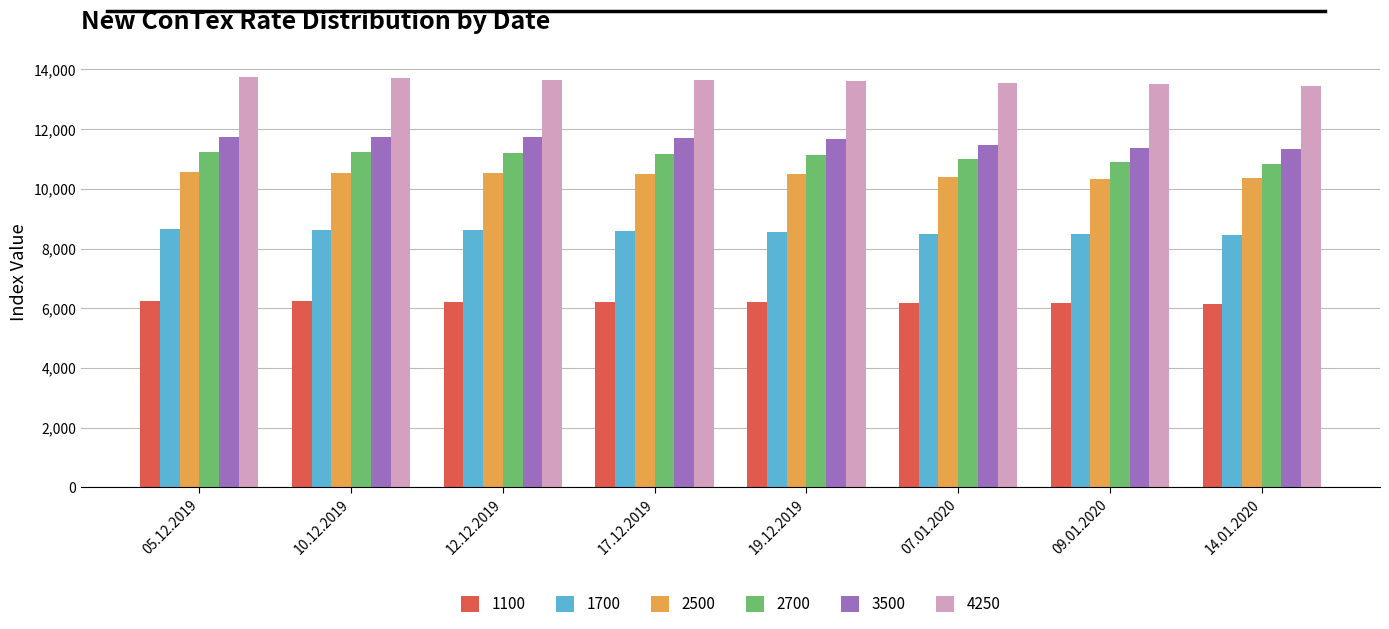

The value of 2700 at 09.01.2020 is 3056. True or false?

False